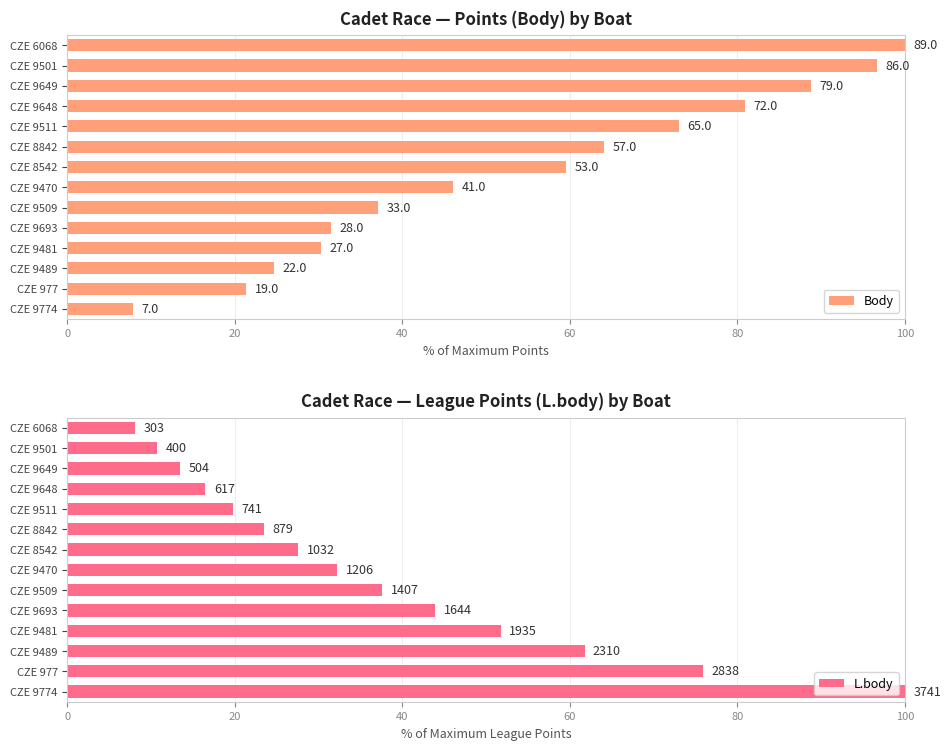

How many data points in L.body are above 32?

7